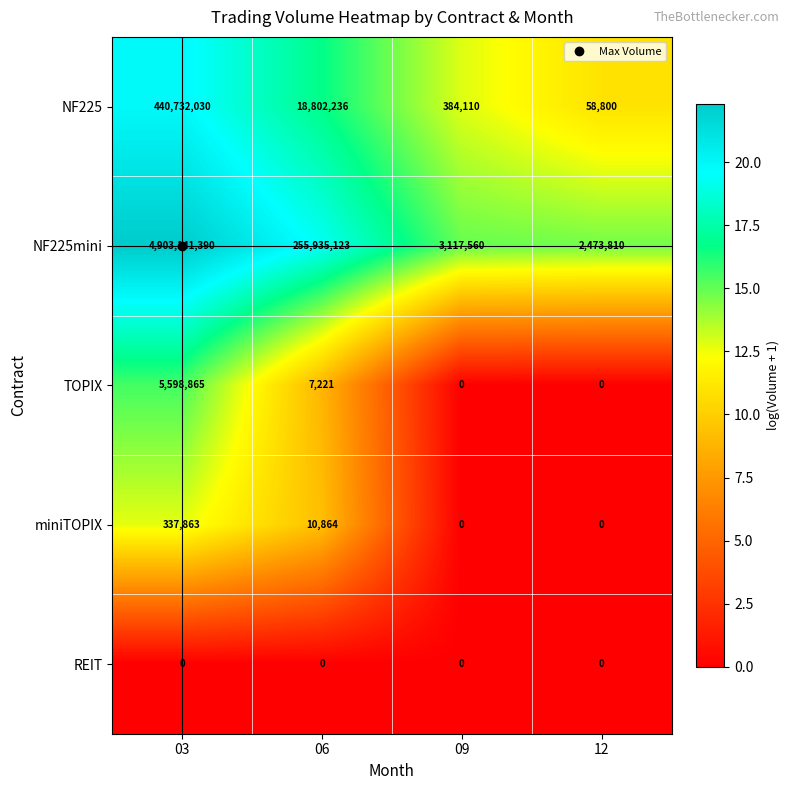

What is the maximum value shown in the chart?

4903141390